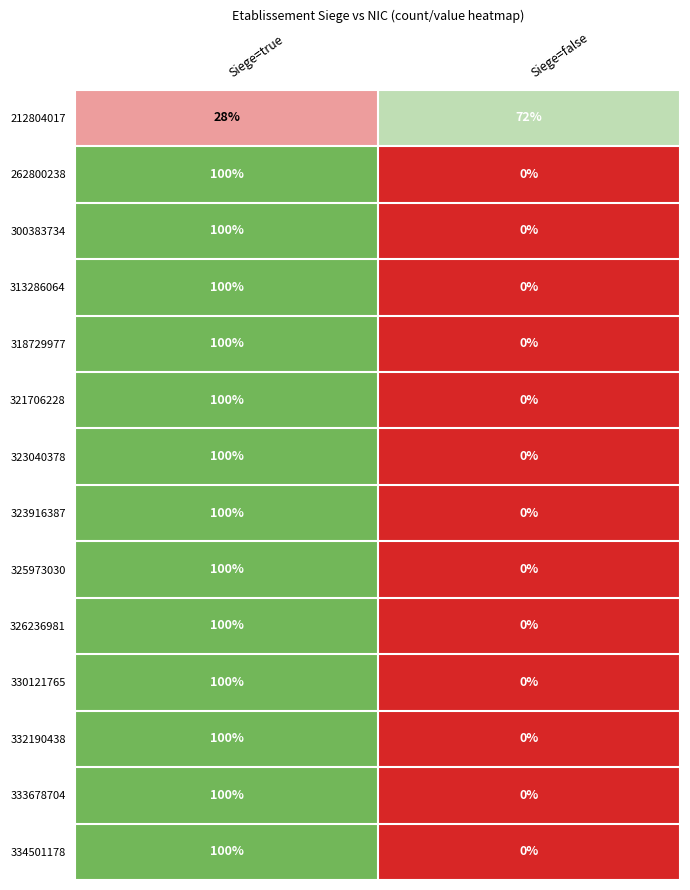

What is the spread (max minus min) of values at Siege=false?

72